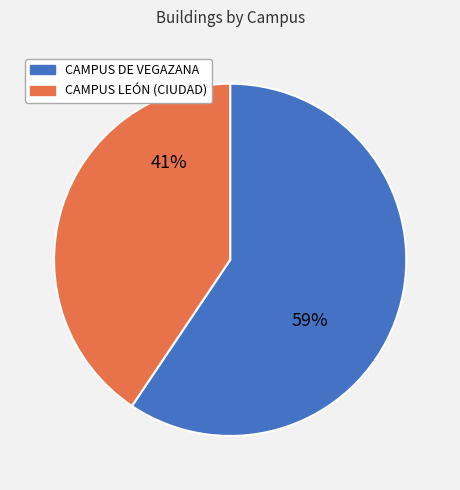

Which slice represents more than half of the pie?

CAMPUS DE VEGAZANA